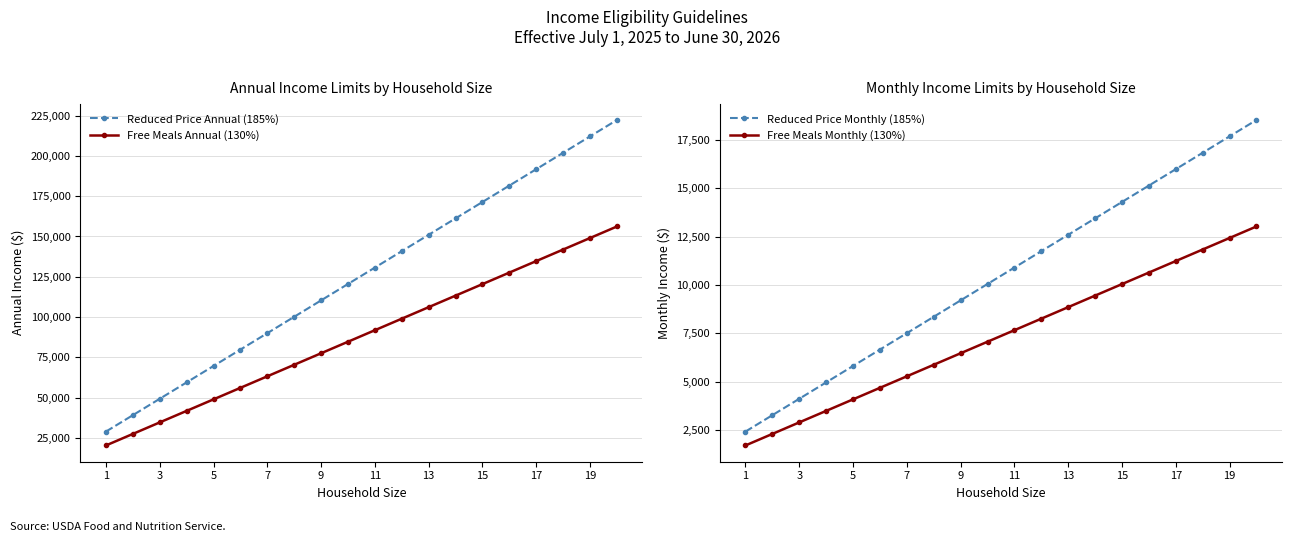

The value of Reduced Price Annual (185%) at 5 is 69653. True or false?

True